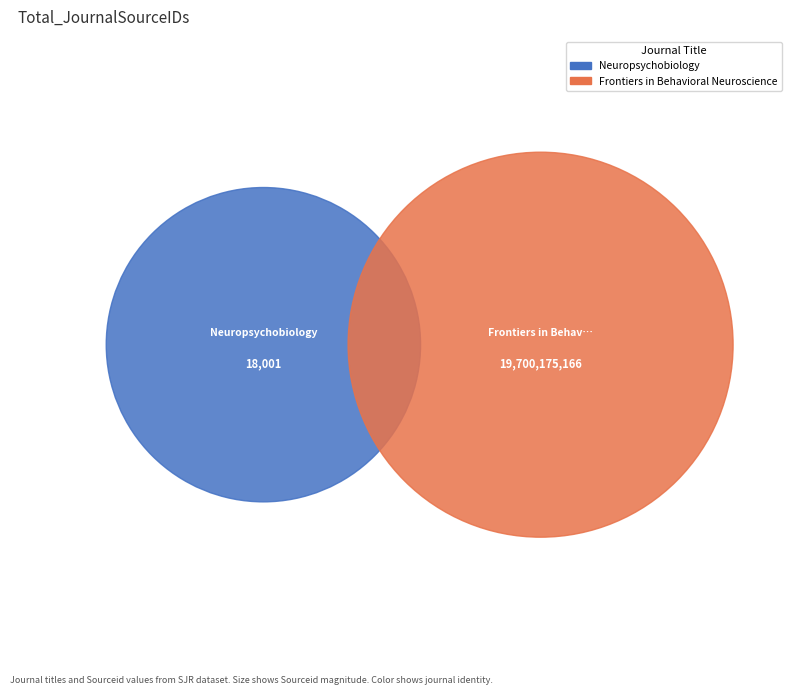

Which category has the smallest portion of the pie?

Neuropsychobiology